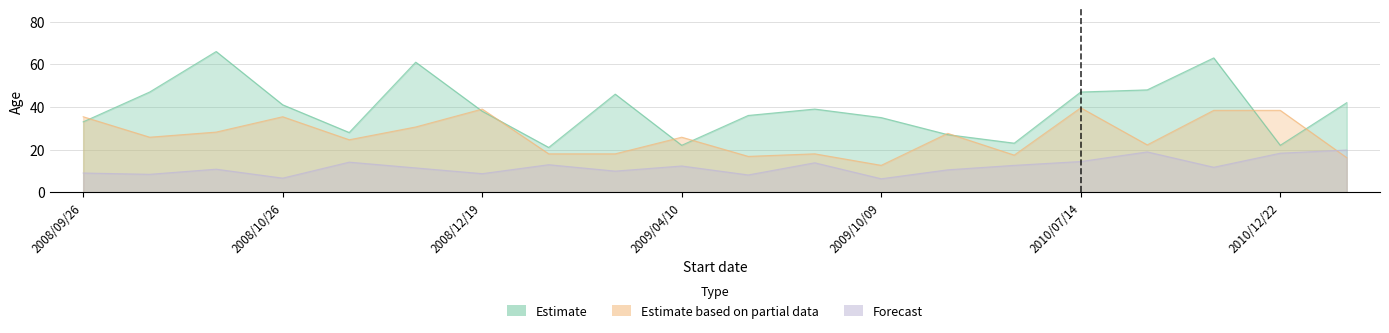

What are all the series names shown in the legend?

Estimate, Estimate based on partial data, Forecast